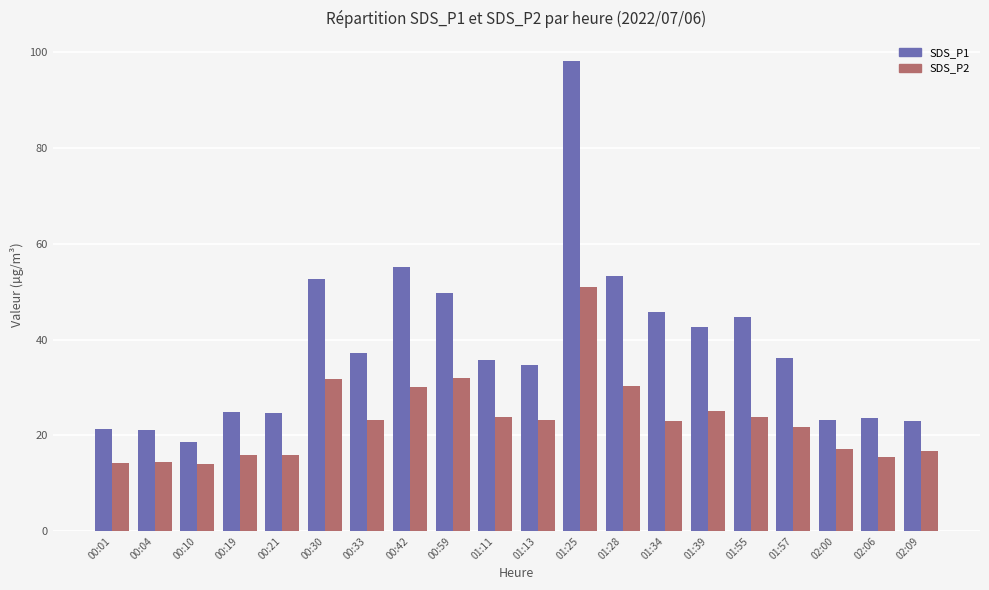

How many bars are there in each group?

2